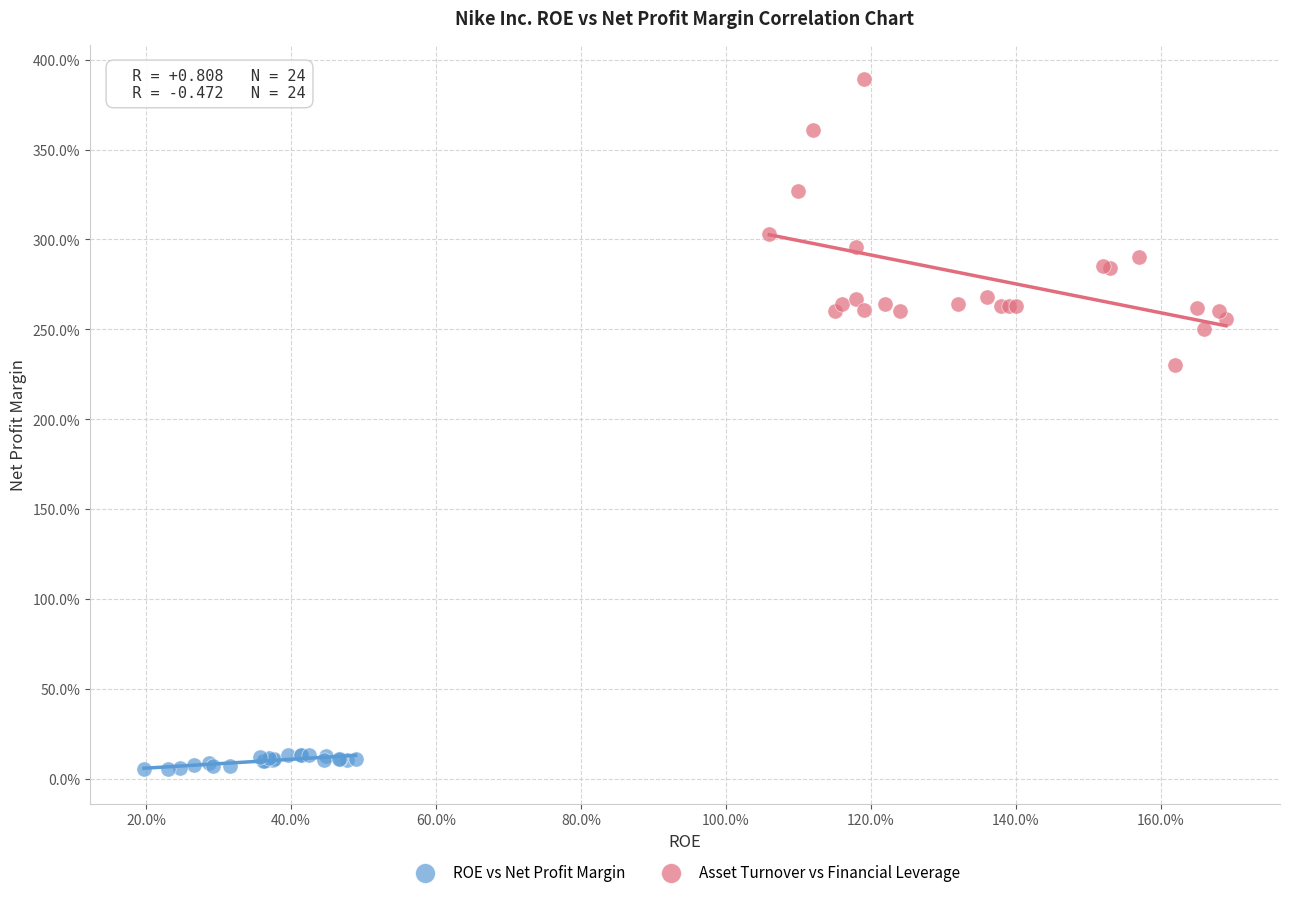

Which series reaches the minimum Y coordinate?

ROE vs Net Profit Margin